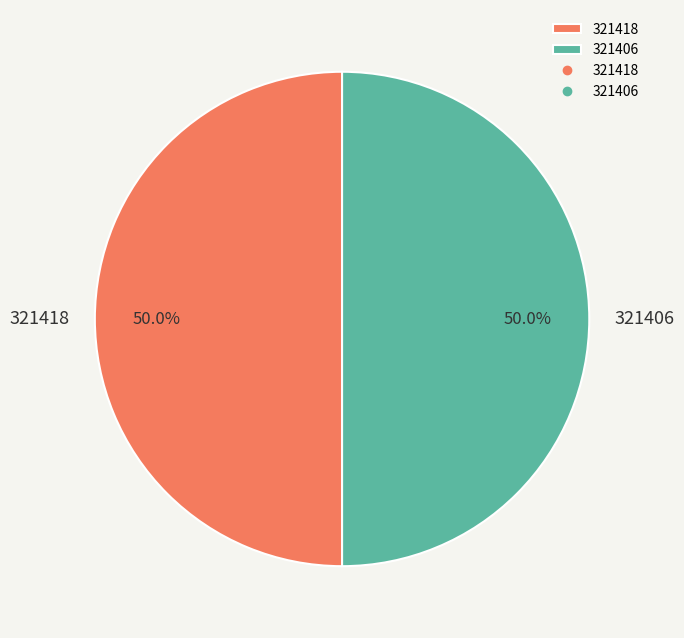

To the nearest percent, what portion does 321418 represent?

50%